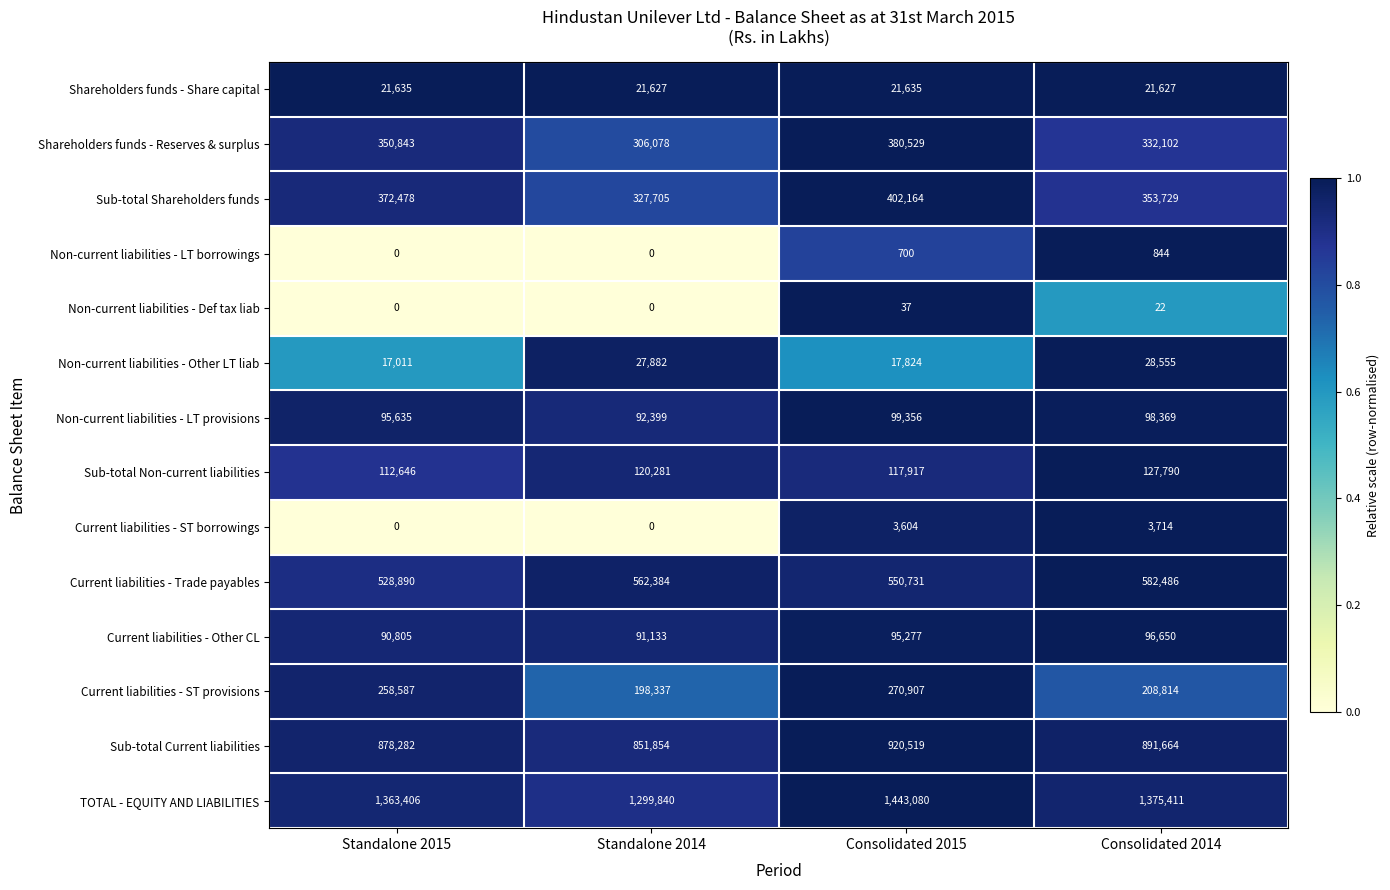

What is the approximate value of Sub-total Non-current liabilities at Standalone 2014?

120281